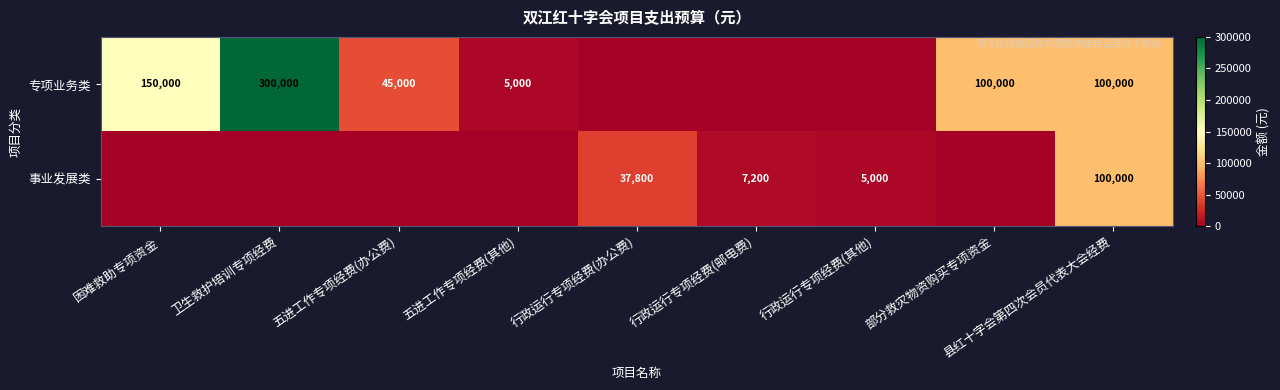

Is the value of 专项业务类 at 困难救助专项资金 greater than the value of 事业发展类 at 行政运行专项经费(其他)?

Yes